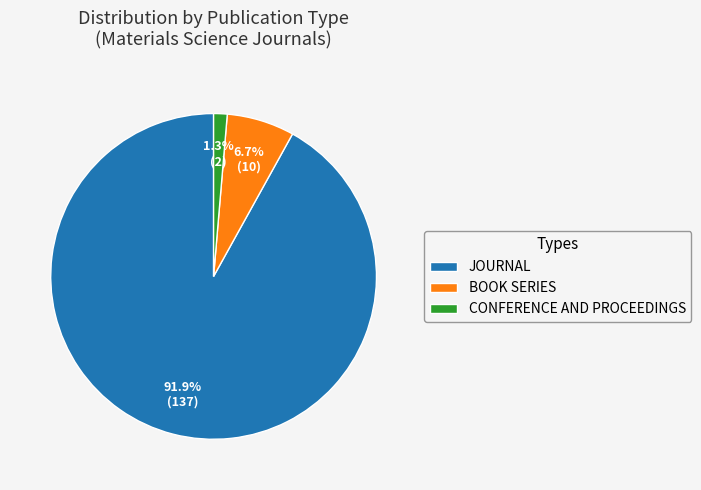

Count the number of slices in the pie.

3